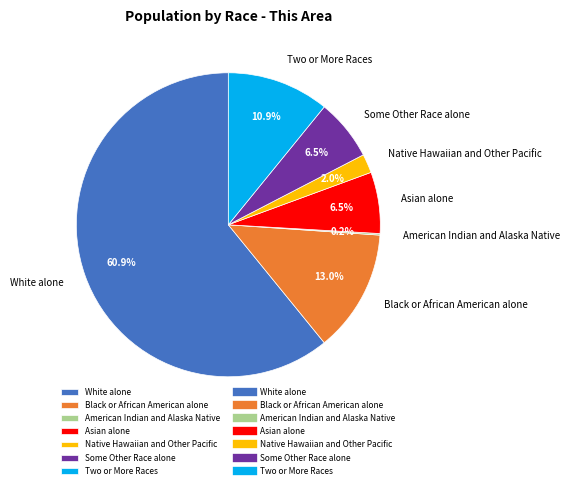

Is it true that White alone is 48% of the pie?

False